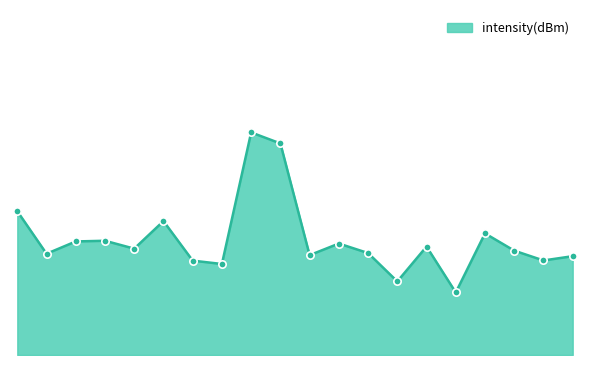

What is the change in value from 18 to 32?

-6.5